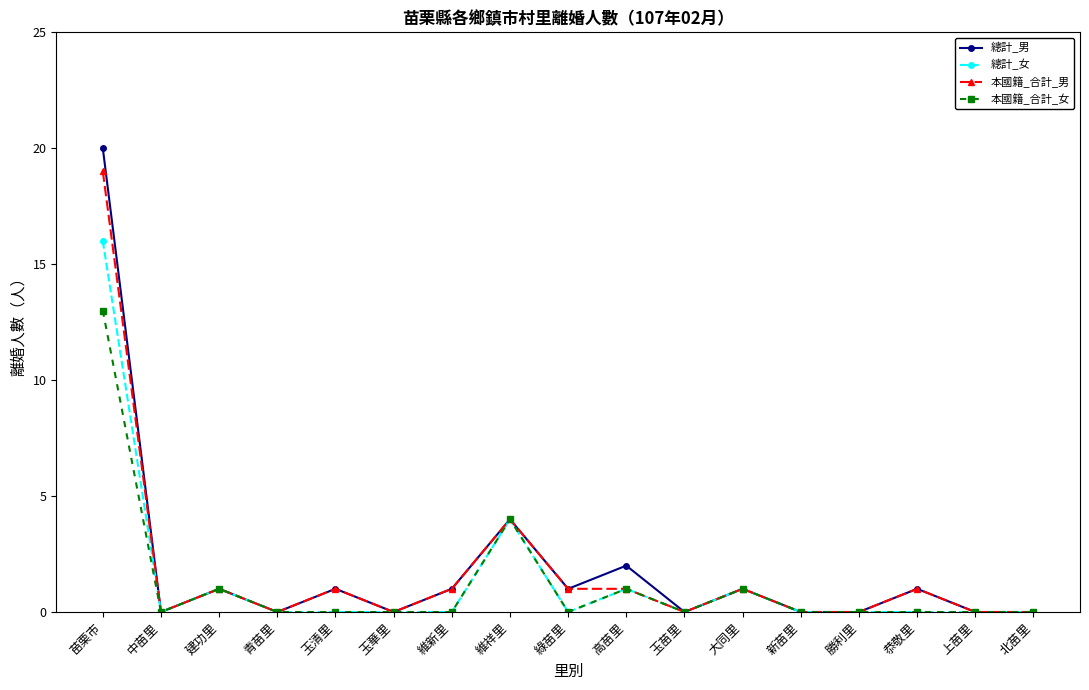

The 總計_女 series shows 9 at 恭敬里. True or false?

False